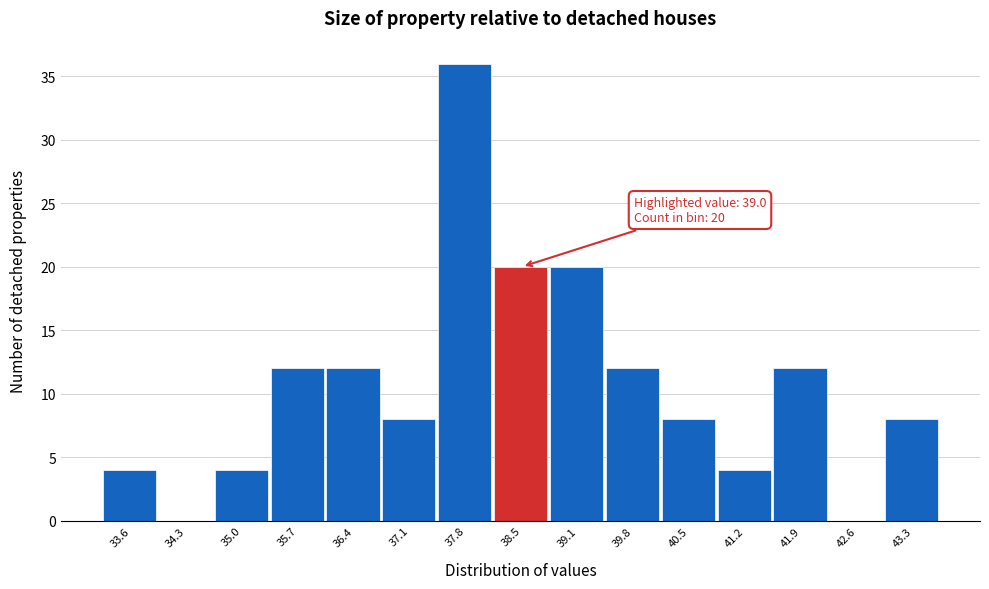

Reading right to left, extract all data points from this chart.

43.3=8	42.6=0	41.9=12	41.2=4	40.5=8	39.8=12	39.1=20	38.5=20	37.8=36	37.1=8	36.4=12	35.7=12	35.0=4	34.3=0	33.6=4